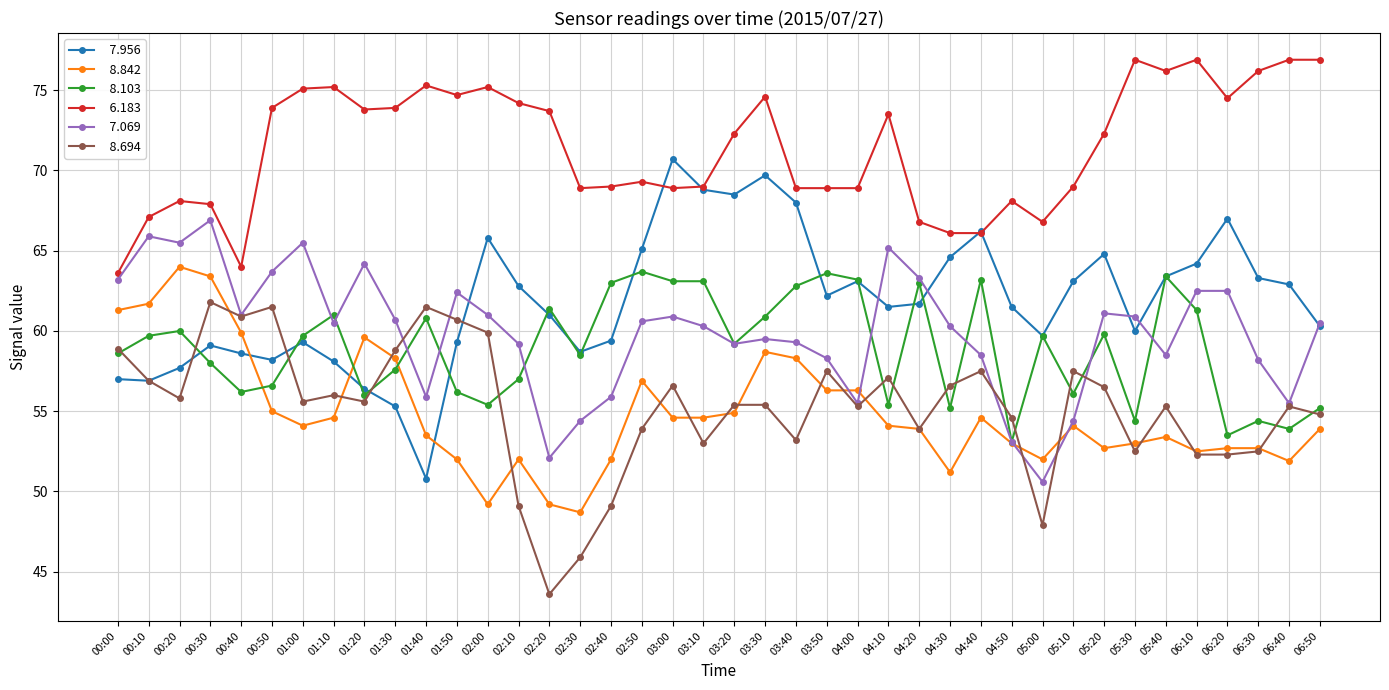

How many data points does each series have?

40